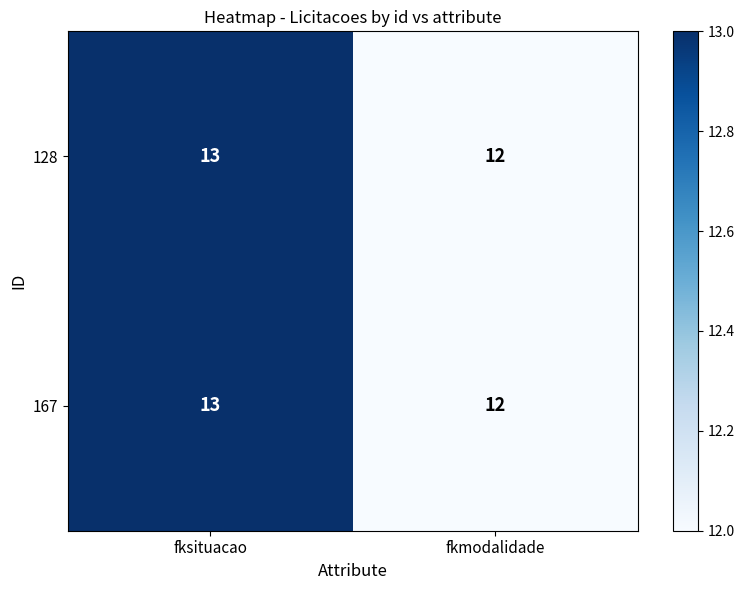

True or false: 167 has a value of 22 at fksituacao.

False